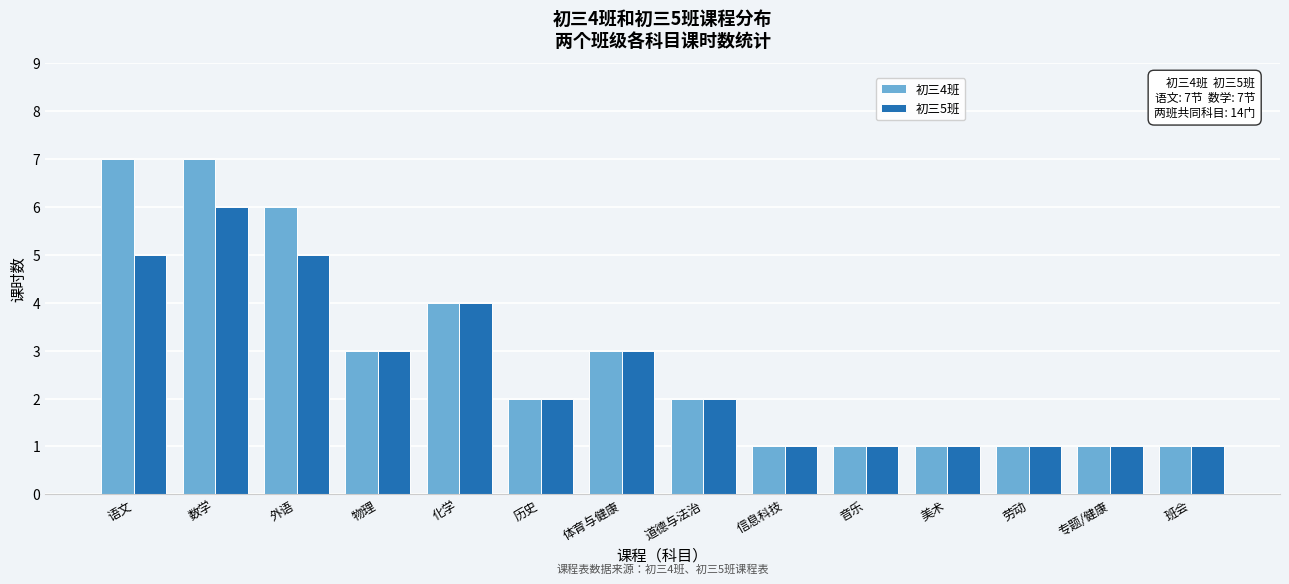

Reading left to right, list all the values displayed in this chart.

初三4班: 语文=7	数学=7	外语=6	物理=3	化学=4	历史=2	体育与健康=3	道德与法治=2	信息科技=1	音乐=1	美术=1	劳动=1	专题/健康=1	班会=1
初三5班: 语文=5	数学=6	外语=5	物理=3	化学=4	历史=2	体育与健康=3	道德与法治=2	信息科技=1	音乐=1	美术=1	劳动=1	专题/健康=1	班会=1